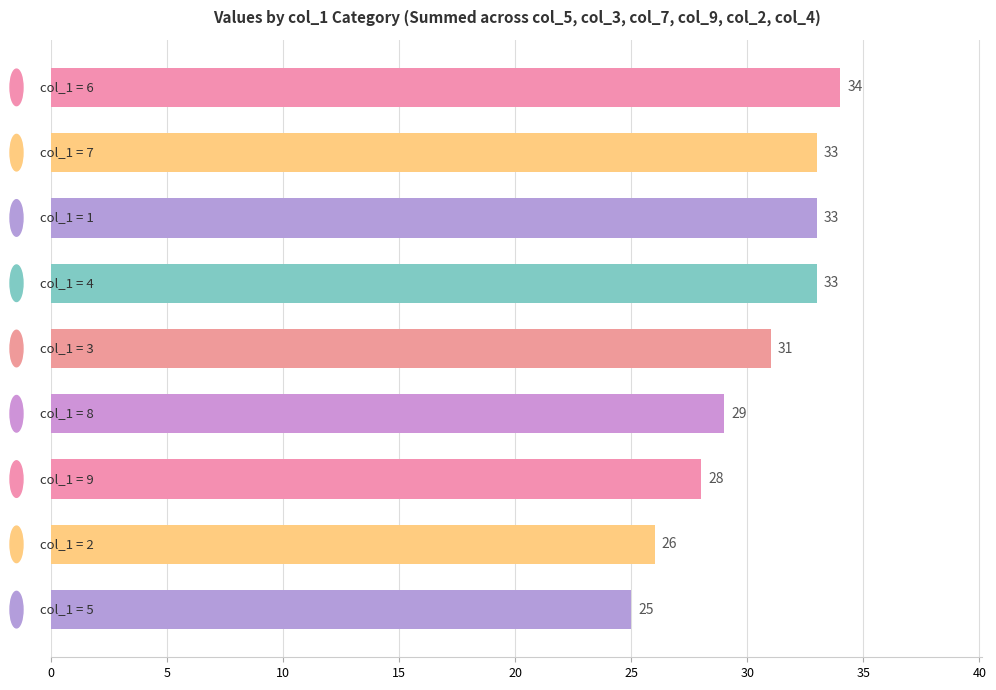

What is the greatest value displayed?

34